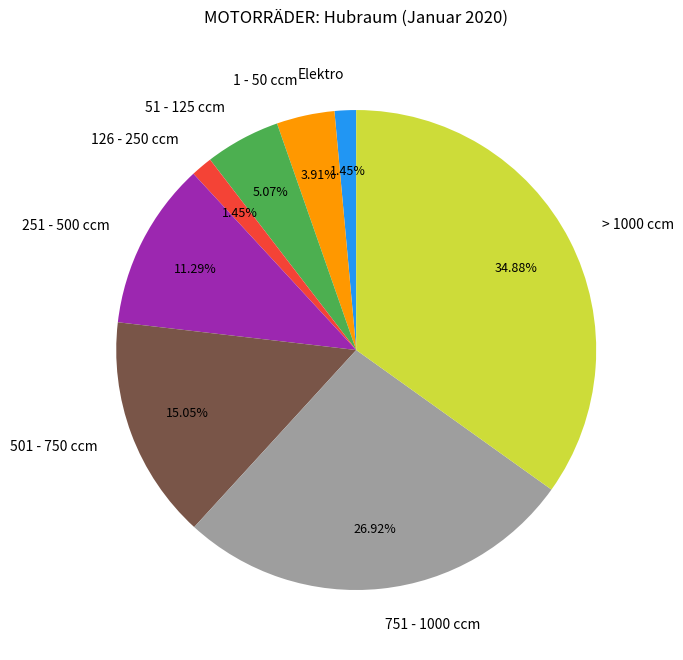

To the nearest percent, what is the combined percentage of 751 - 1000 ccm and 51 - 125 ccm?

32%